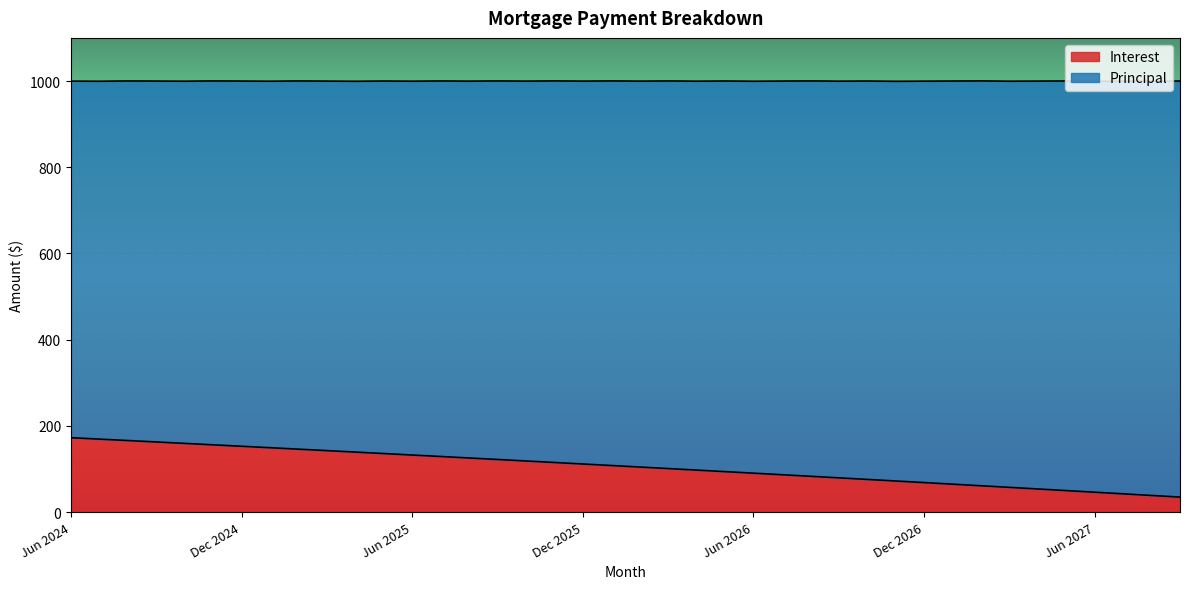

The chart shows a value of 119.6 at Jun 2026. True or false?

False